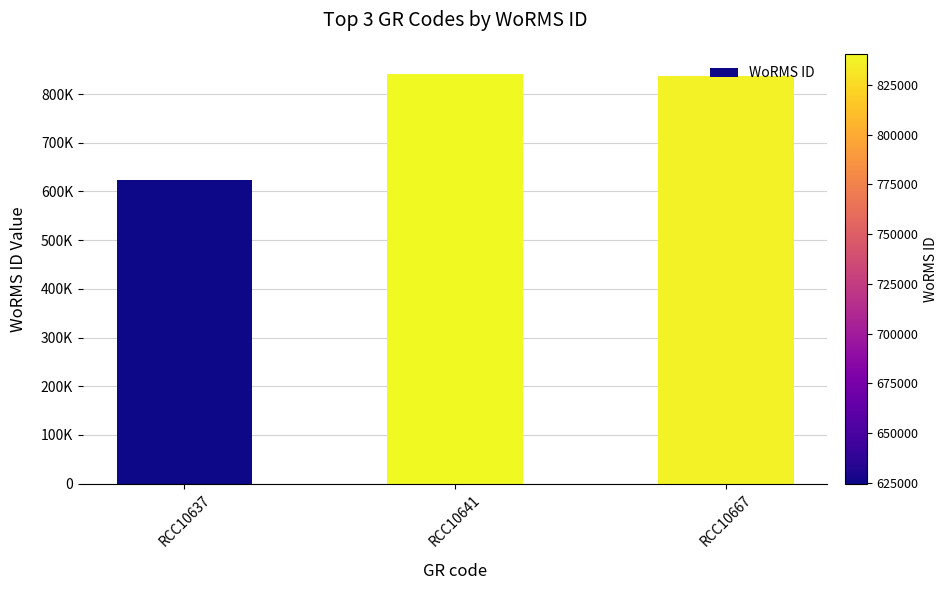

What is the difference between the maximum and minimum values?

216176